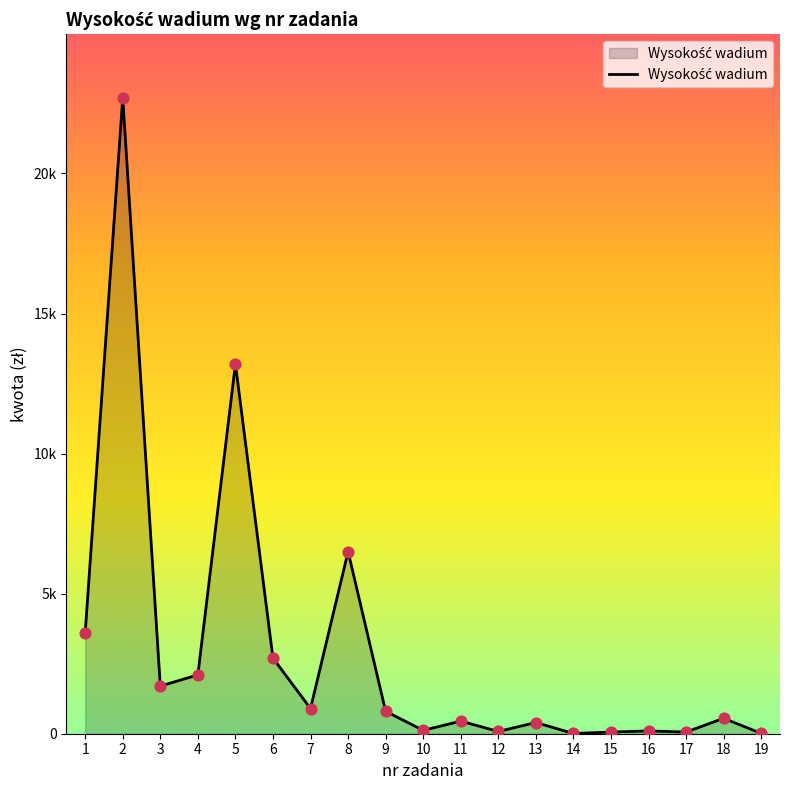

Approximately how many times larger is the value at 15 compared to 14?

7.5